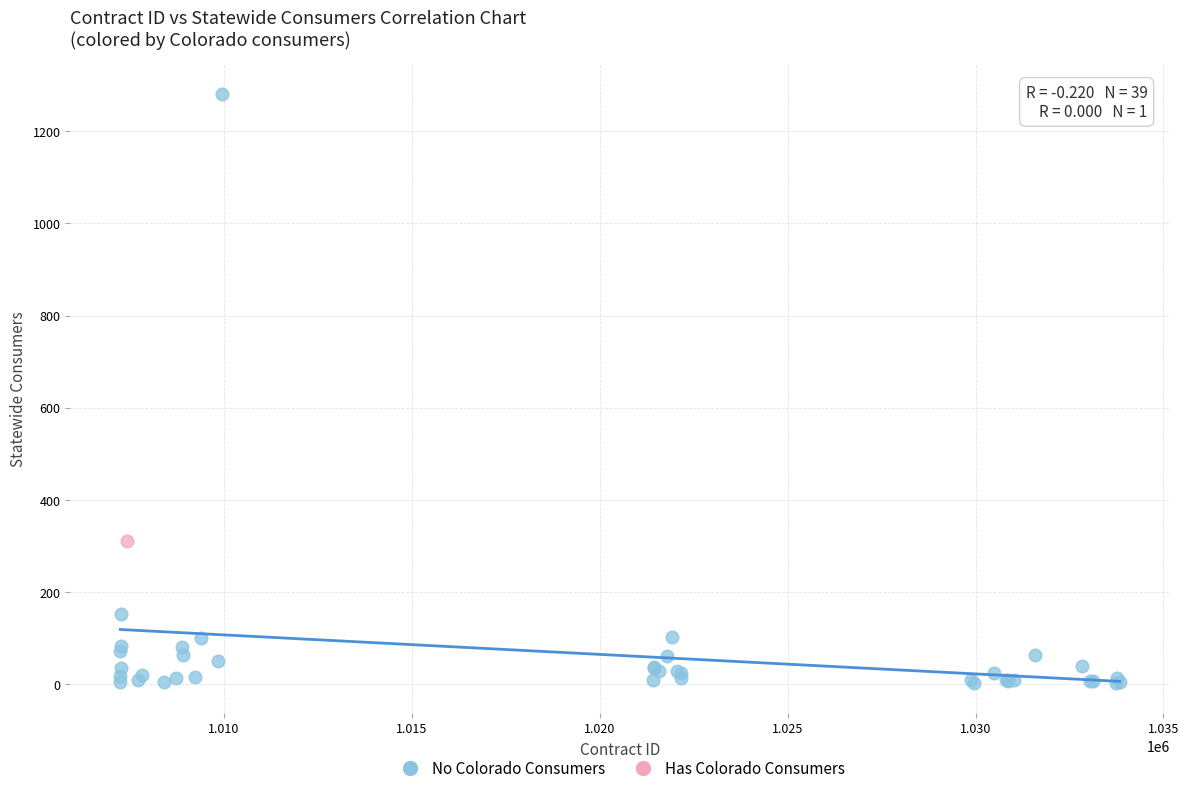

What are all the series names shown in the legend?

No Colorado Consumers, Has Colorado Consumers